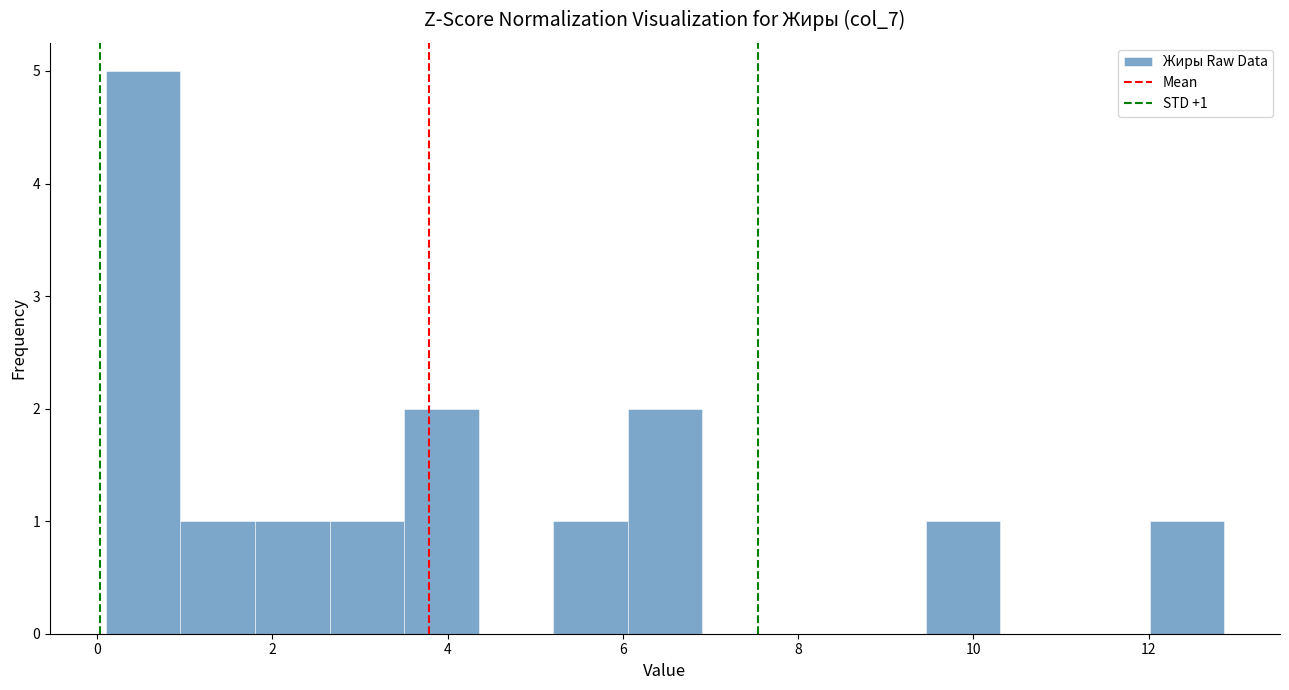

Which range on the x-axis has the tallest bar?

0.2 to 1.0